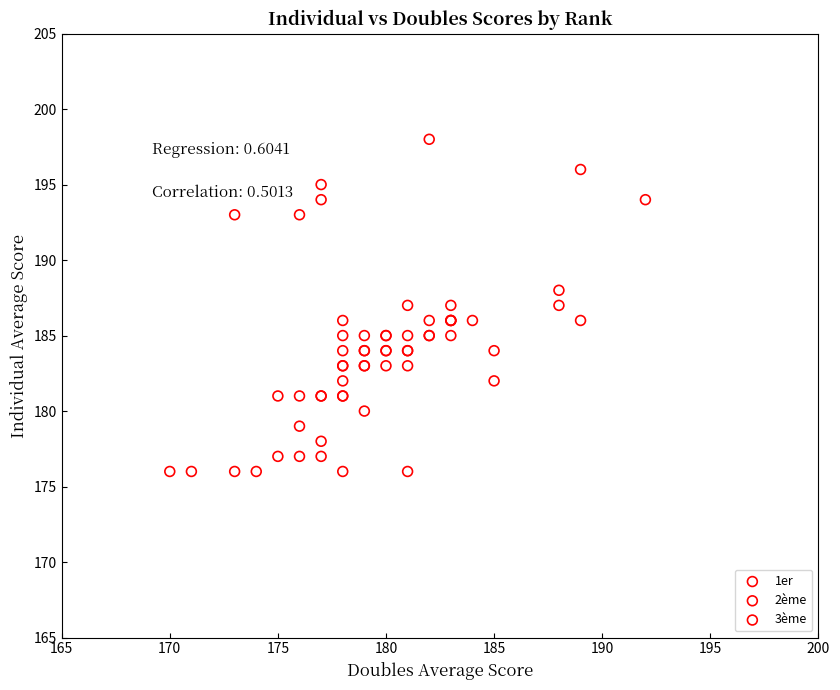

Which series has the widest spread of Y values?

1er